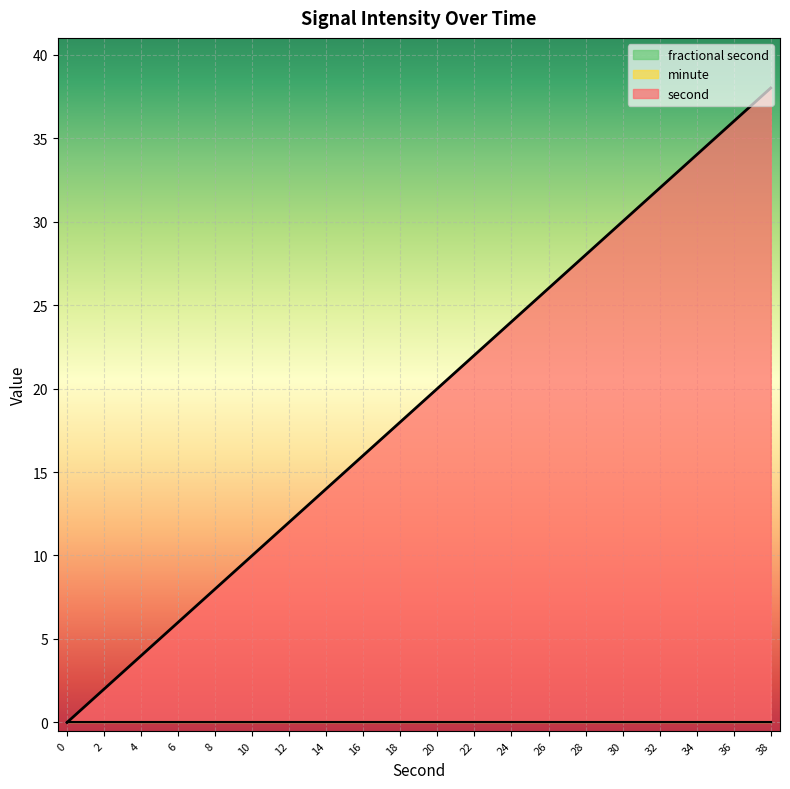

Where is second nearest to the value 19?

18